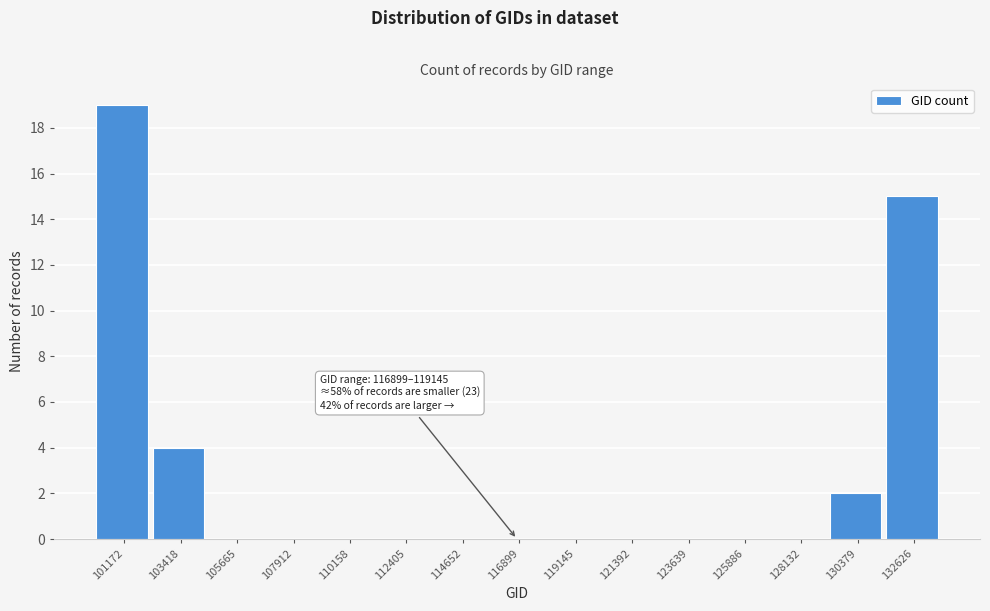

Reading left to right, list all the values displayed in this chart.

101172=19	103418=4	105665=0	107912=0	110158=0	112405=0	114652=0	116899=0	119145=0	121392=0	123639=0	125886=0	128132=0	130379=2	132626=15